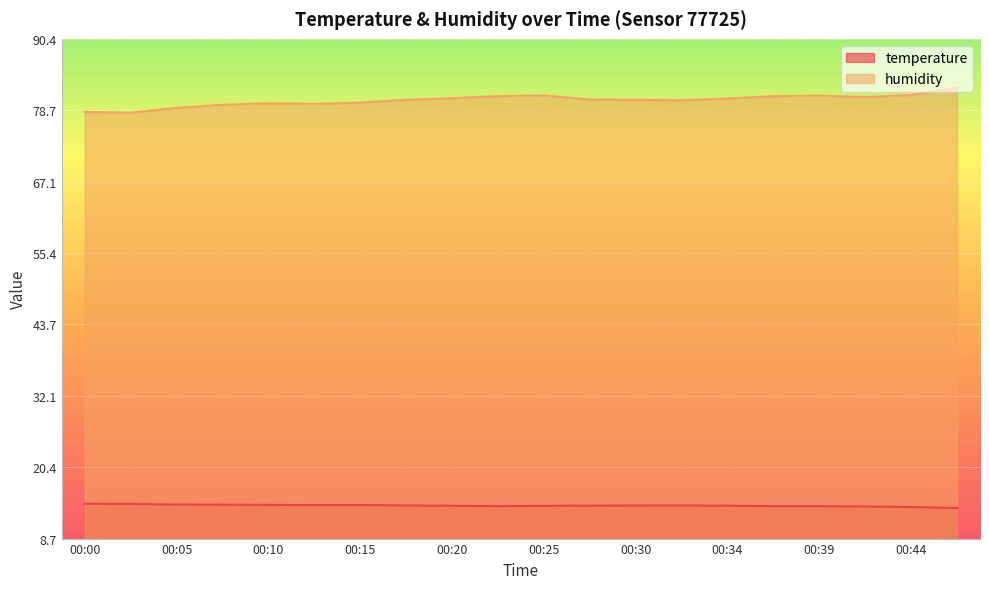

What is the sum of the temperature values at 00:30 and 00:42?

28.1